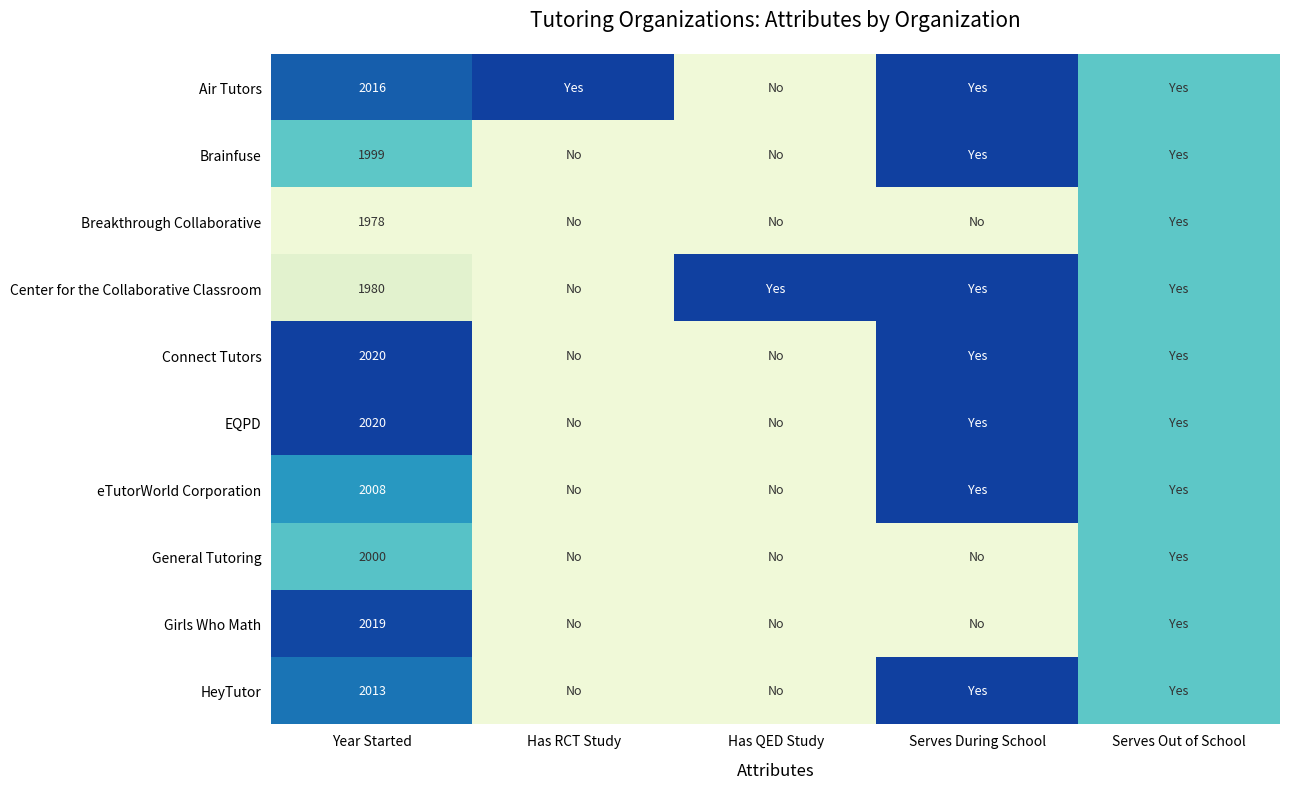

Count the number of categories in the chart.

5